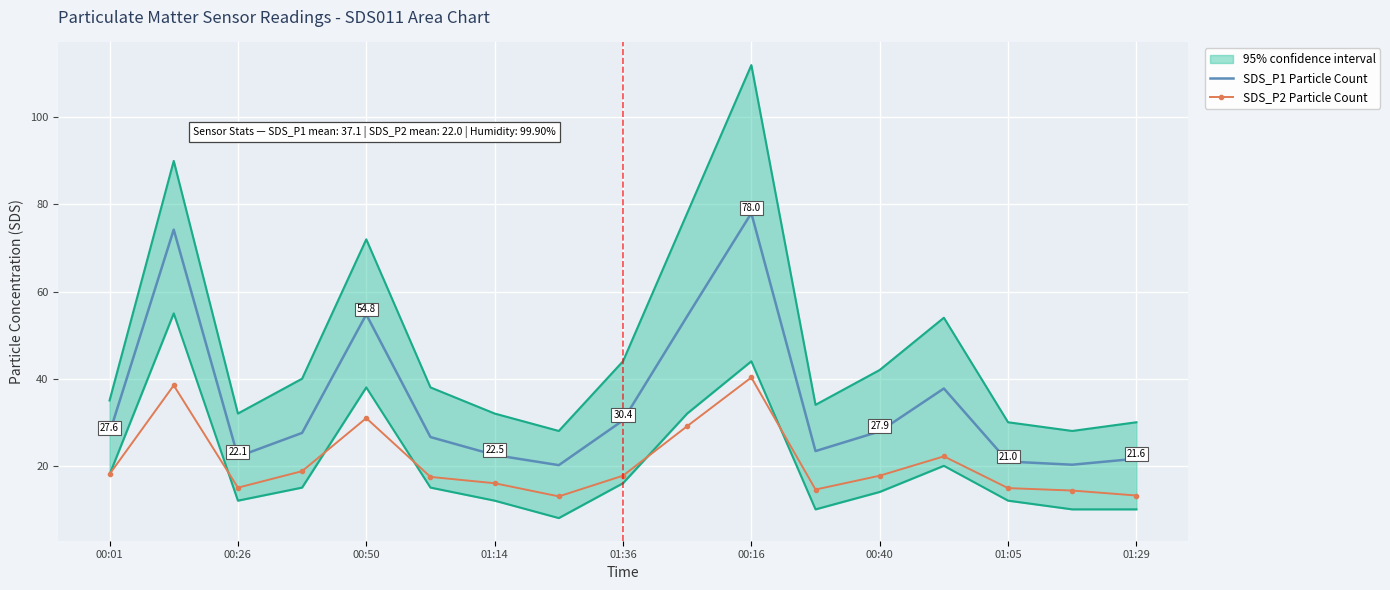

True or false: SDS_P1 Particle Count and SDS_P2 Particle Count cross at least once.

False